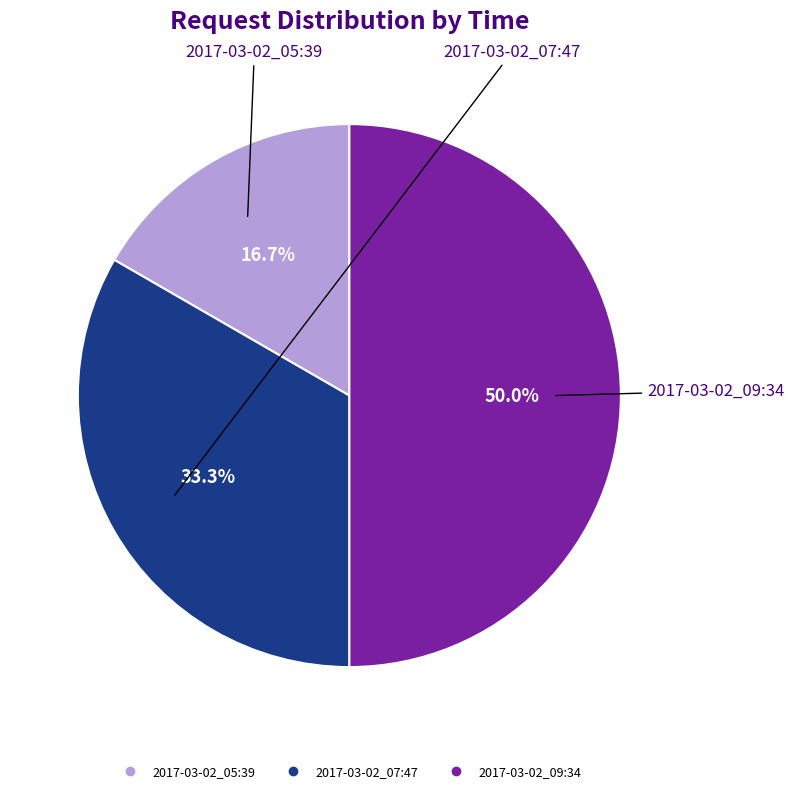

Which slice is the smallest?

2017-03-02_05:39